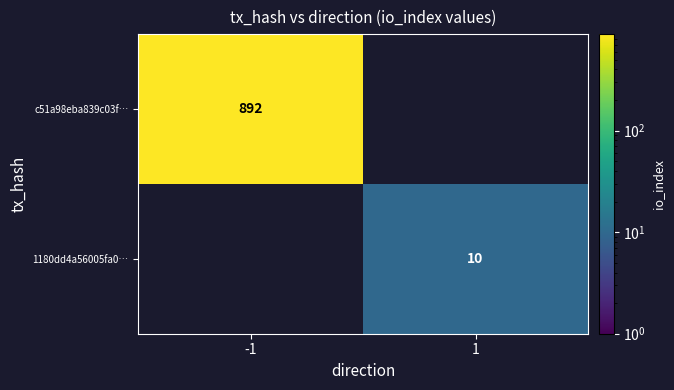

The value of 1180dd4a56005fa0… at 1 is 10. True or false?

True